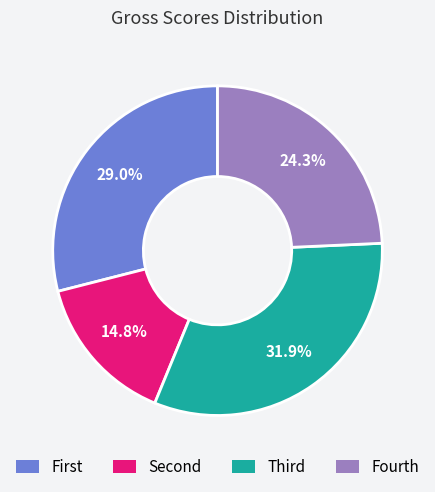

Is there a majority slice in this chart?

No